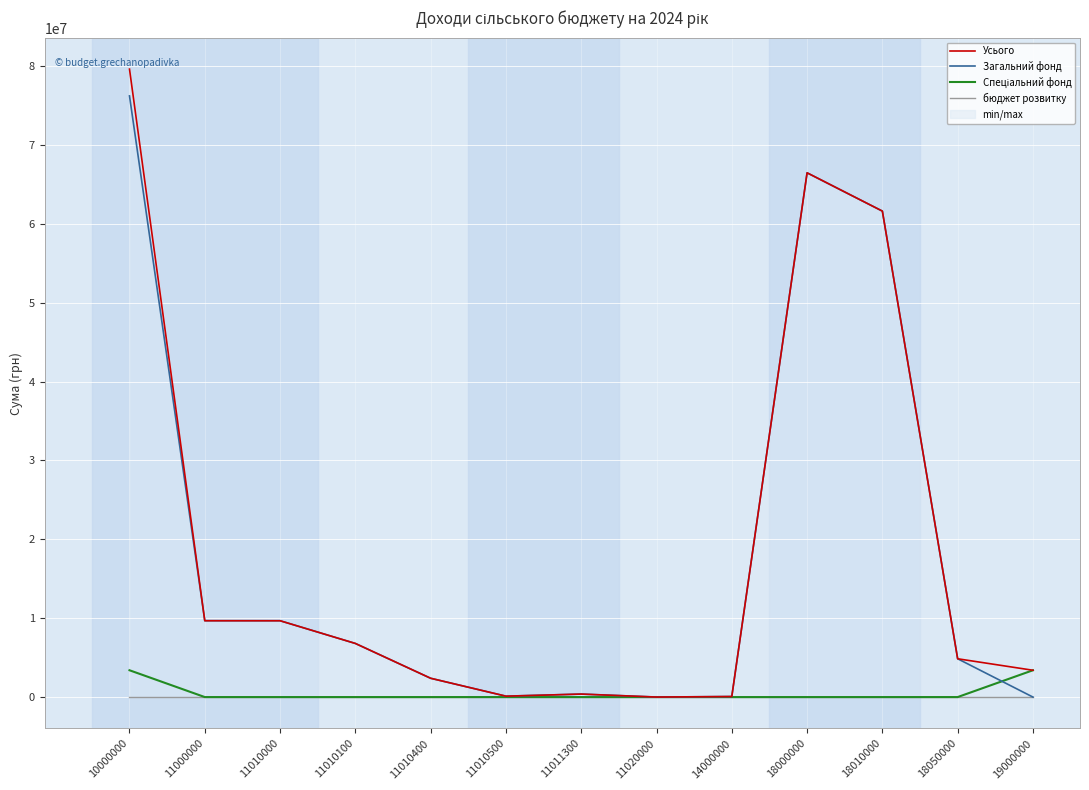

The value of Загальний фонд at 18000000 is 66479900. True or false?

True